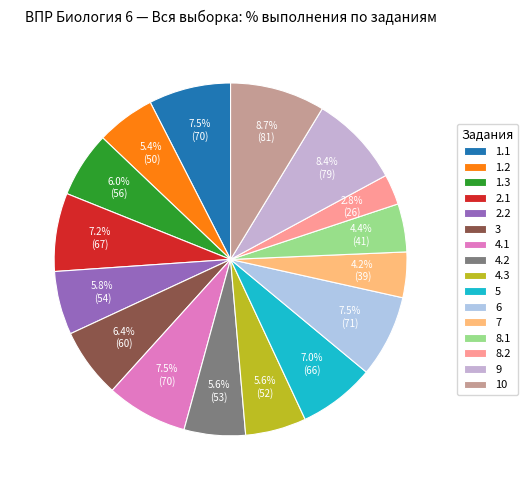

True or false: 7 accounts for 4% of the total.

True